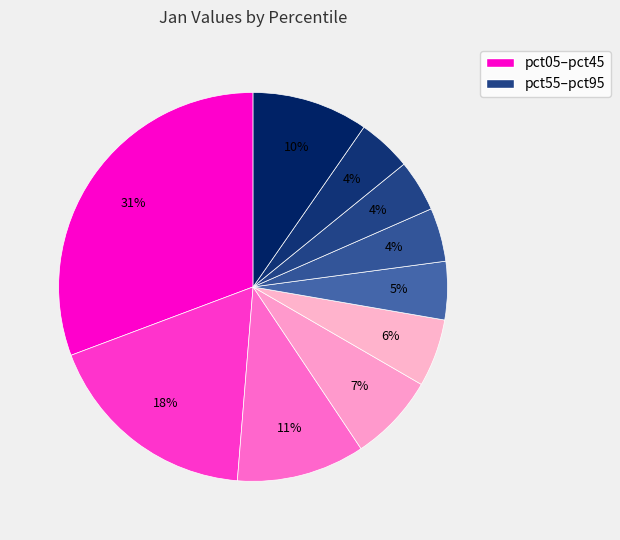

How many slices are in this pie chart?

10